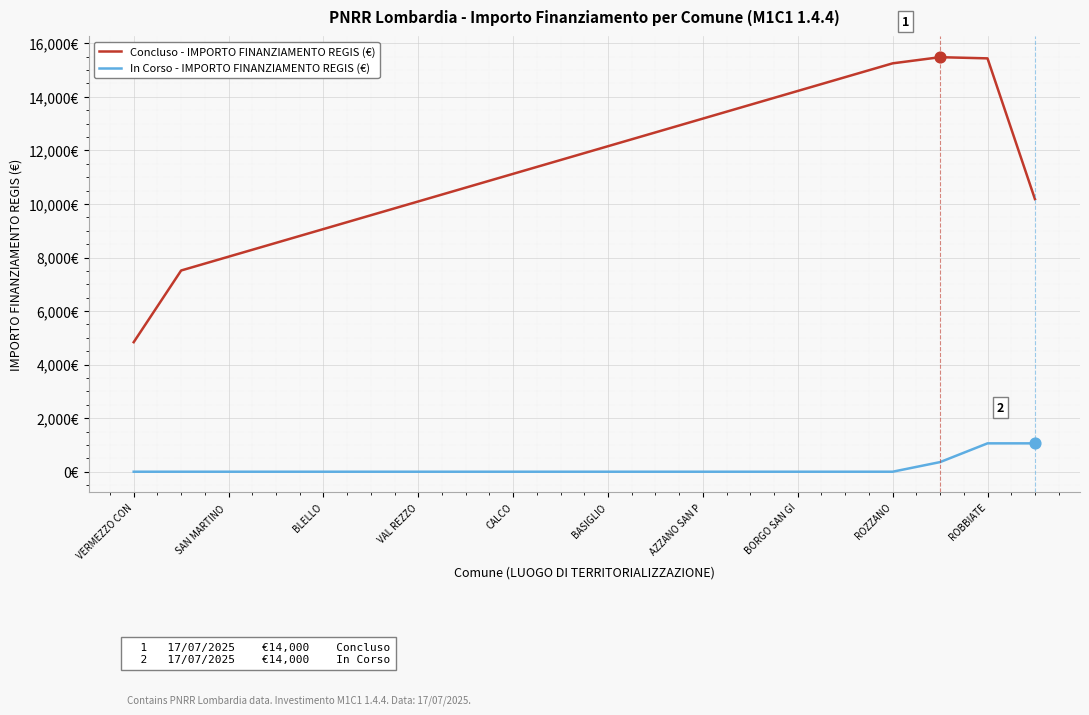

What are all the series names shown in the legend?

Concluso - IMPORTO FINANZIAMENTO REGIS (€), In Corso - IMPORTO FINANZIAMENTO REGIS (€)